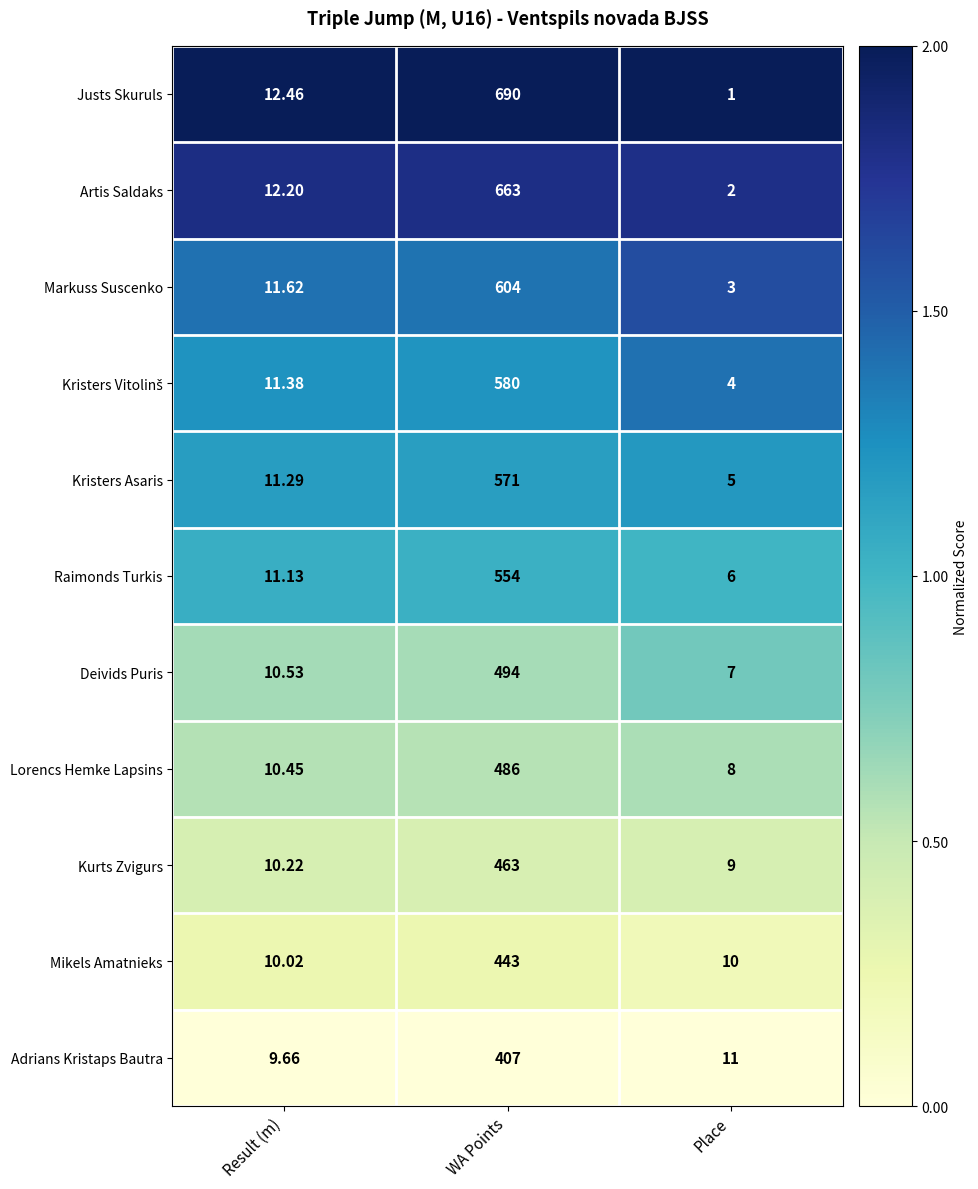

At which label is Artis Saldaks closest to 332?

Result (m)